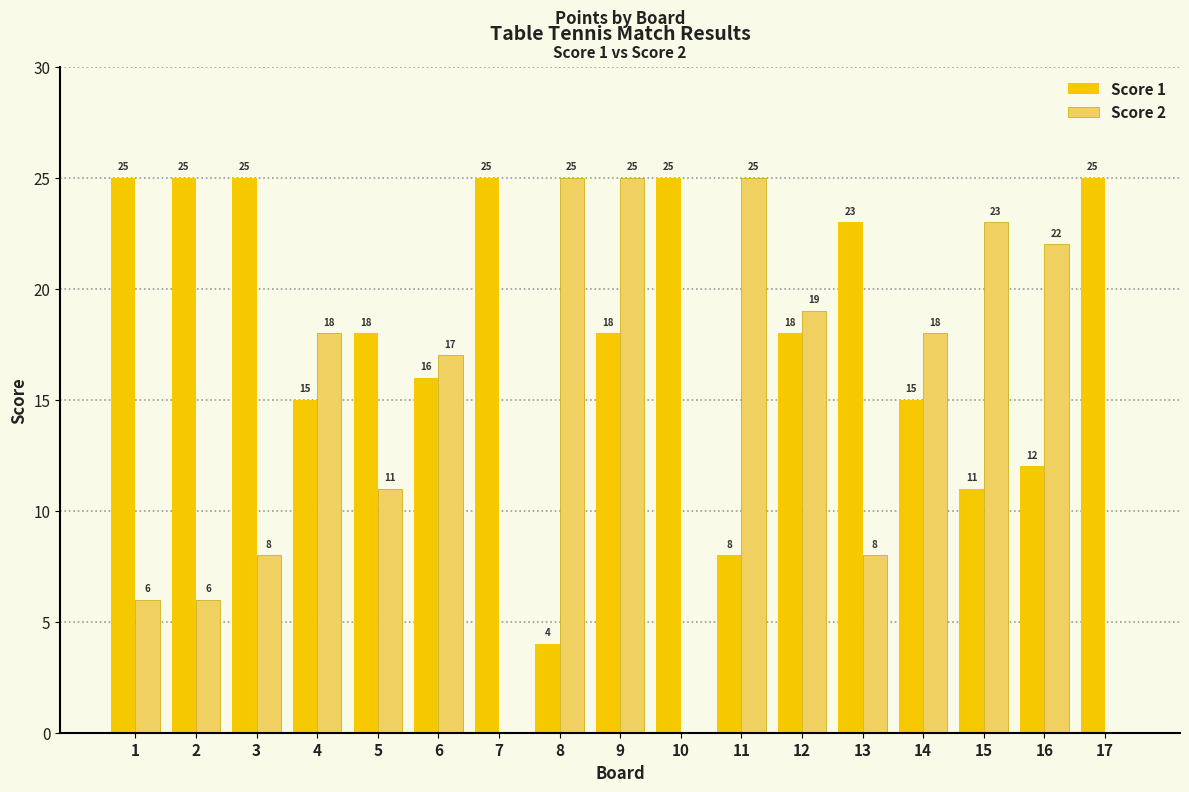

Which series has the largest total across all categories?

Score 1